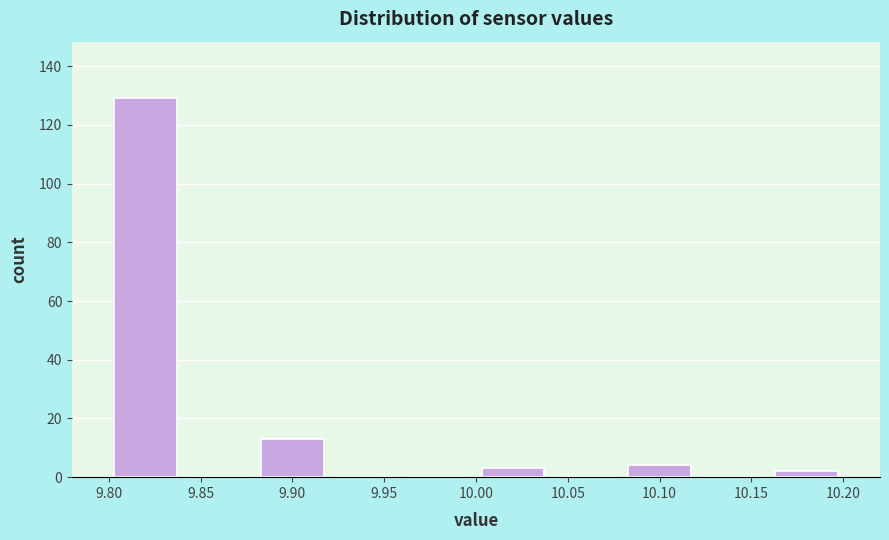

Over which range of the x-axis is the bar tallest?

9.80 to 9.84